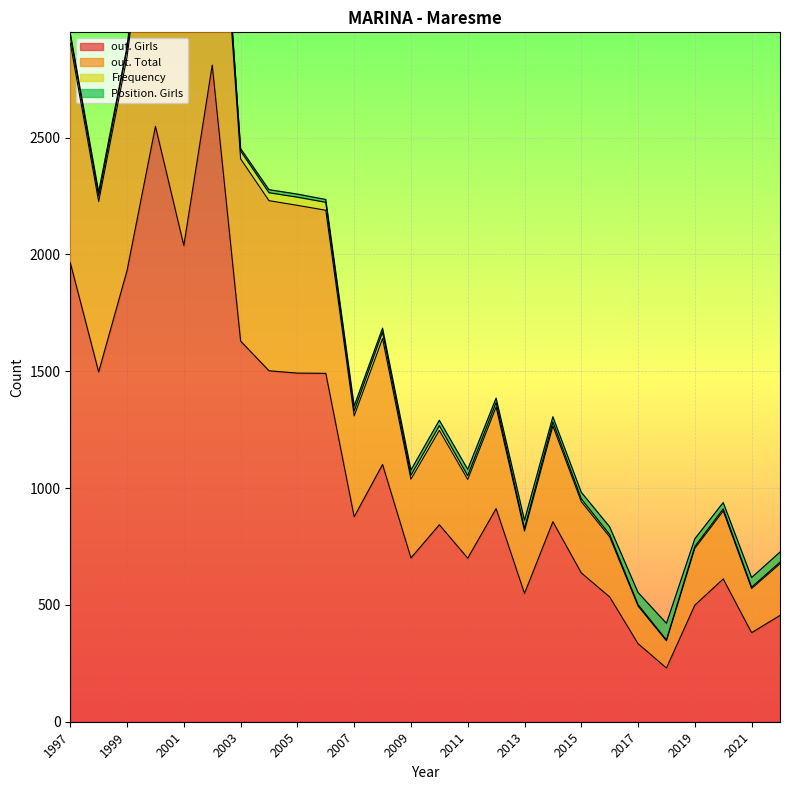

In Frequency, how many points are higher than both neighbors (excluding endpoints)?

8